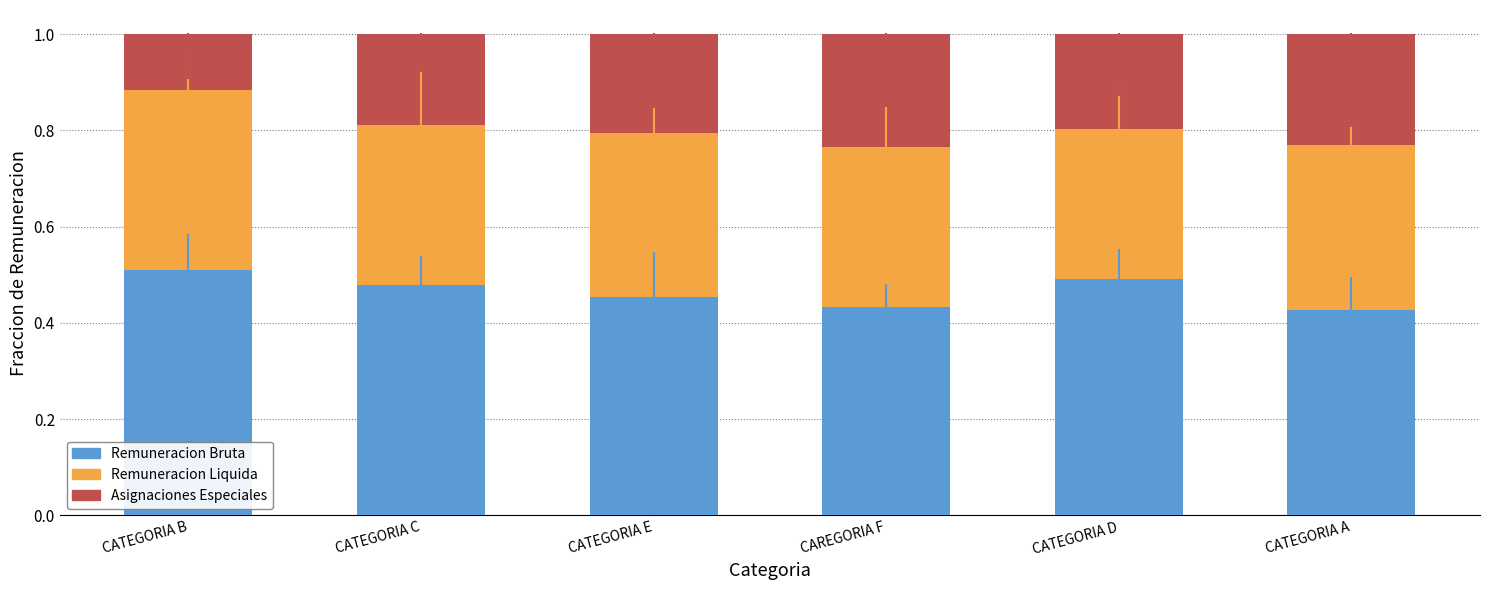

Are the bars horizontal?

No